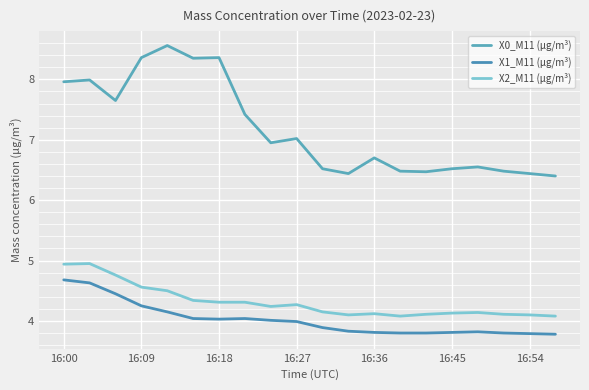

What is the difference between the maximum and minimum values in the X1_M11 (μg/m³) series?

0.9